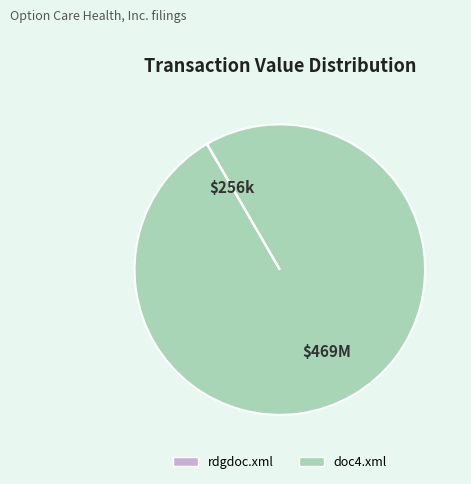

Does doc4.xml represent more than half of the total?

Yes